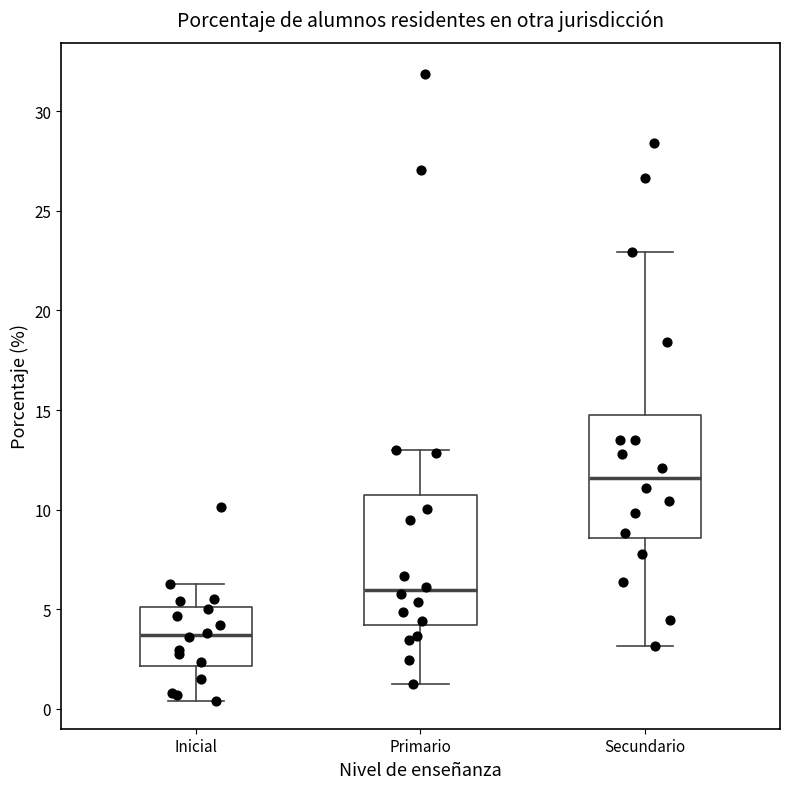

Where is the lower edge of the box for Primario on the y-axis? The values are not printed on the chart, so give them approximately, as read against the axis.

4.0